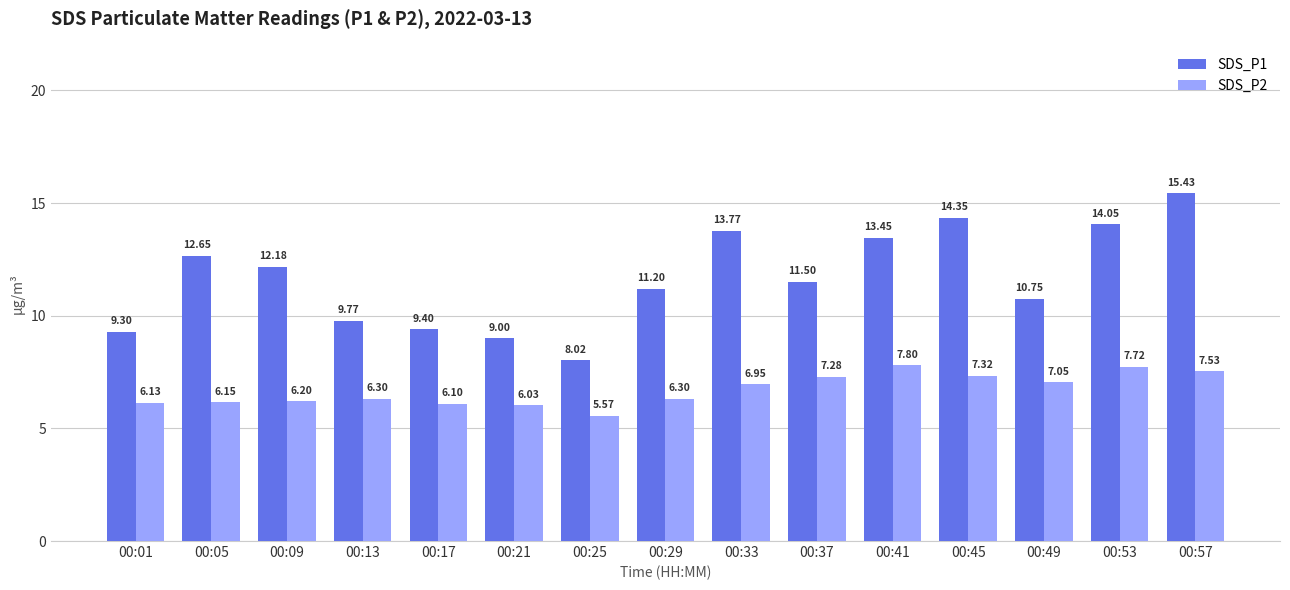

Which category has the lowest value in the SDS_P2 series?

00:25